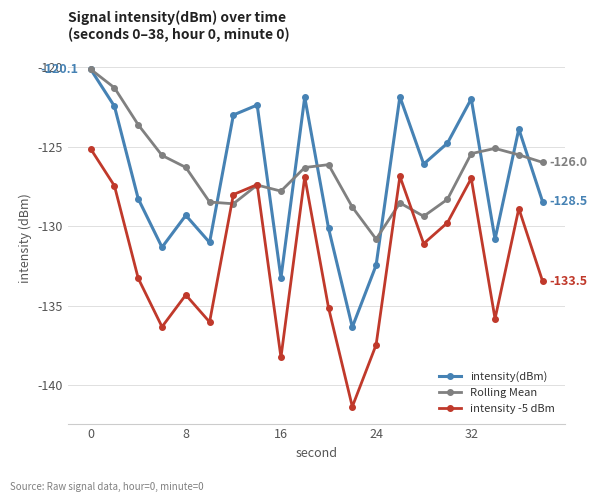

True or false: Rolling Mean and intensity -5 dBm intersect in this chart.

True